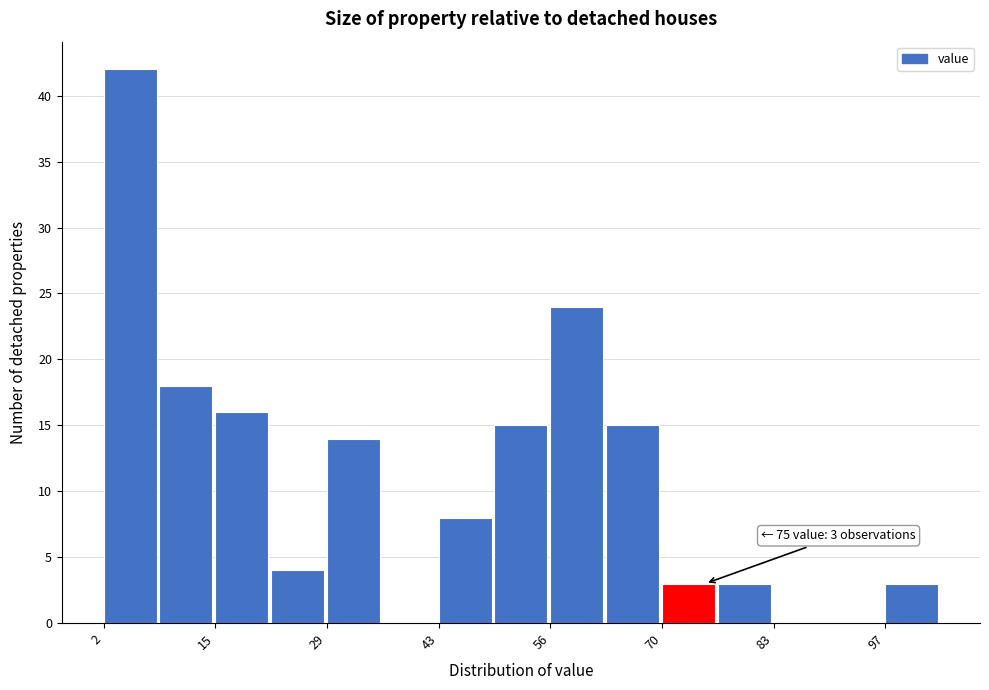

Read against the x-axis, roughly where is the centre of the tallest bar?

6